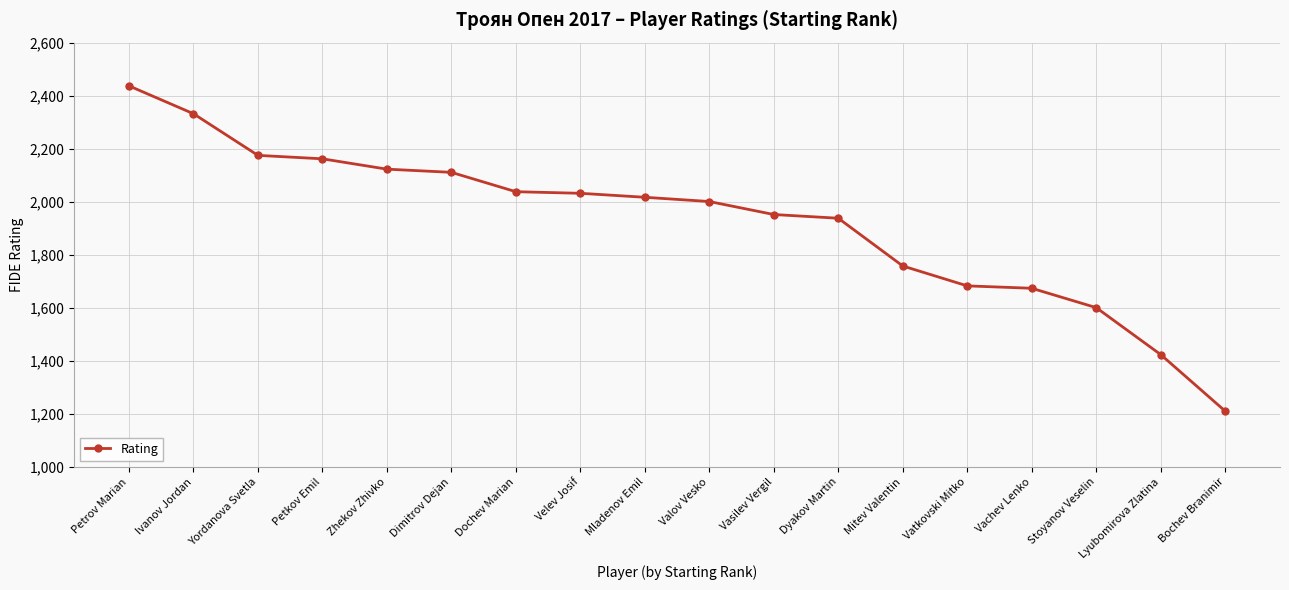

Is it true that the value at Lyubomirova Zlatina is 357?

False